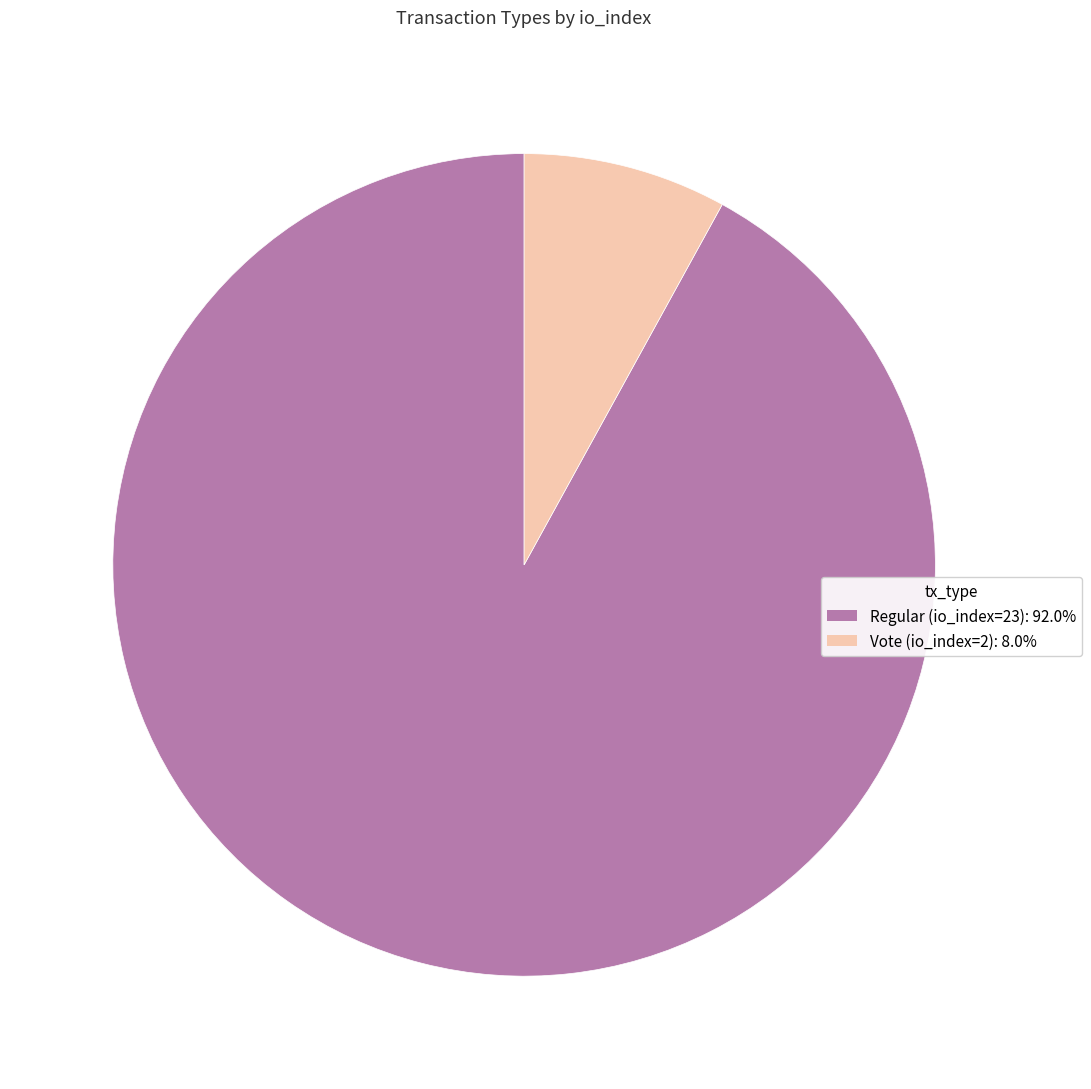

The Regular (io_index=23) slice represents 84% of the pie. True or false?

False